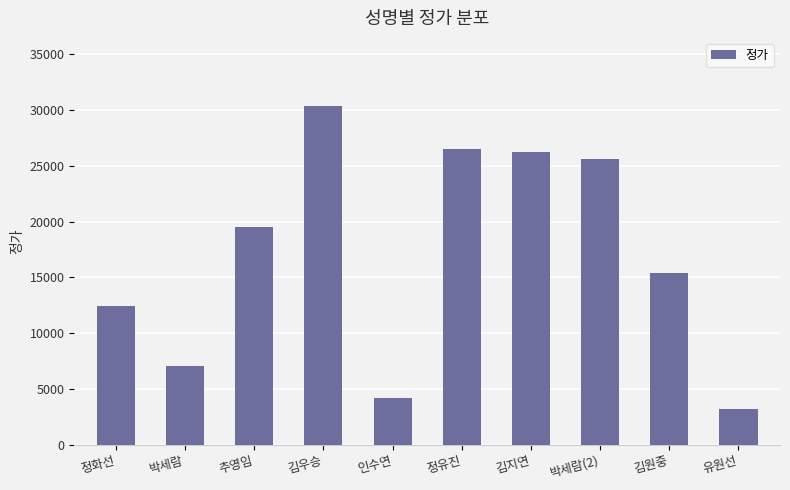

Rank the categories by value from highest to lowest.

김우승, 정유진, 김지연, 박세람(2), 추영임, 김원중, 정화선, 박세람, 인수연, 유원선